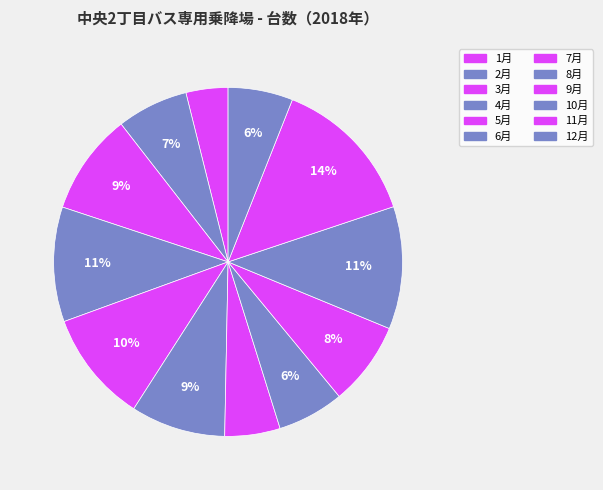

How many segments does this pie chart have?

12